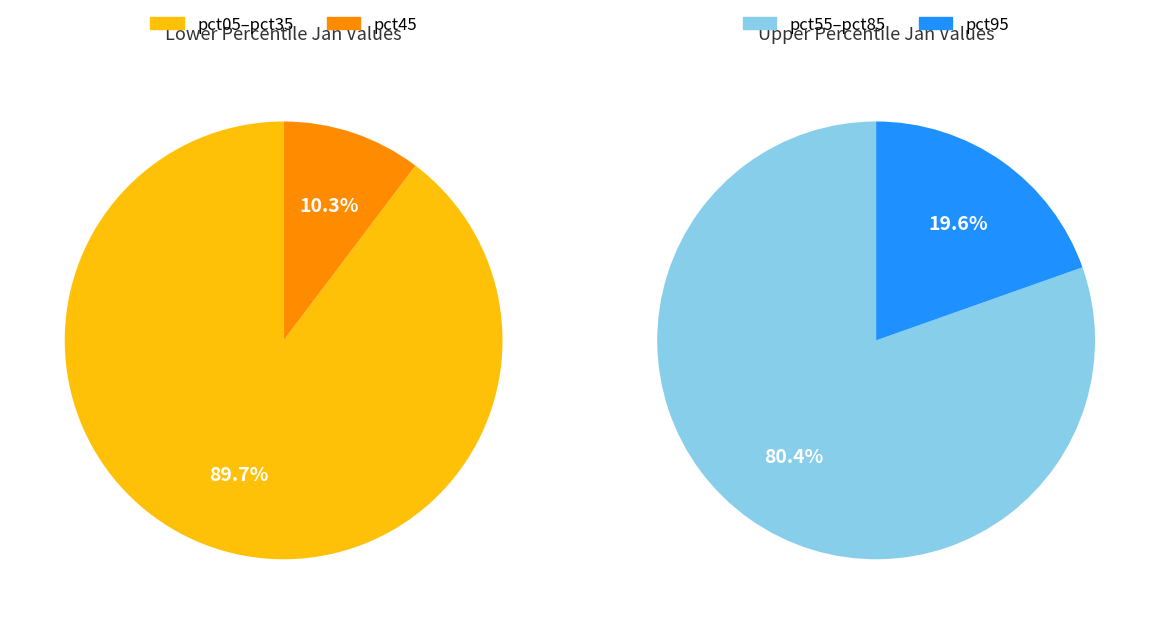

To the nearest percent, what percentage of the pie is pct35?

8%